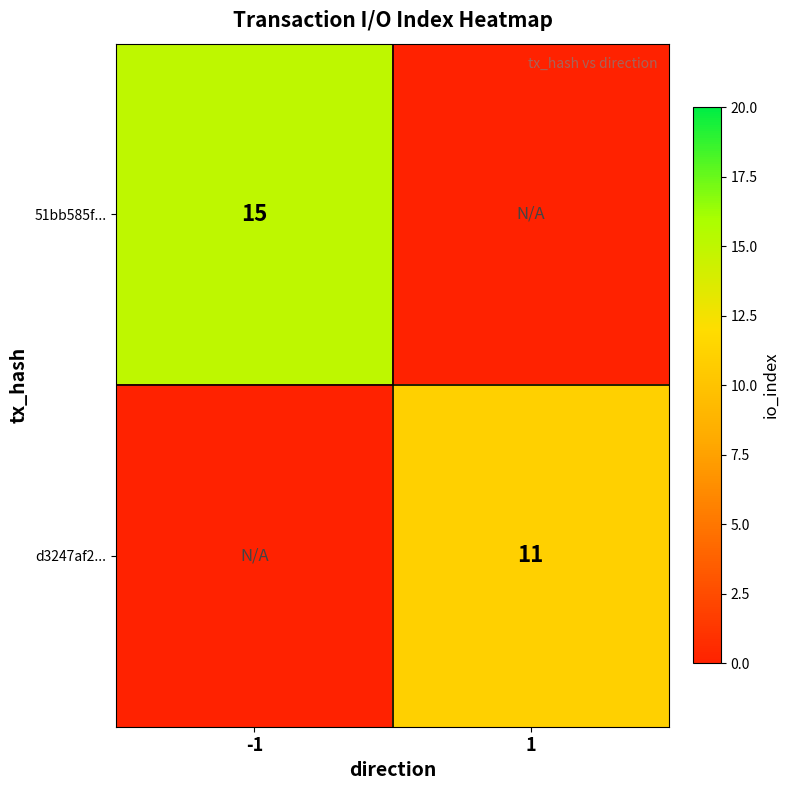

How many distinct data groups are displayed?

2